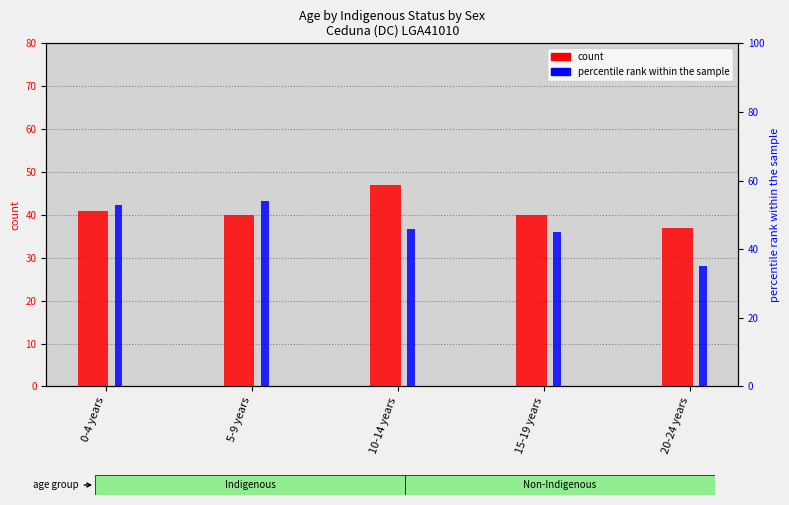

Is it true that Indigenous Males (count) equals 12 at 15-19 years?

False